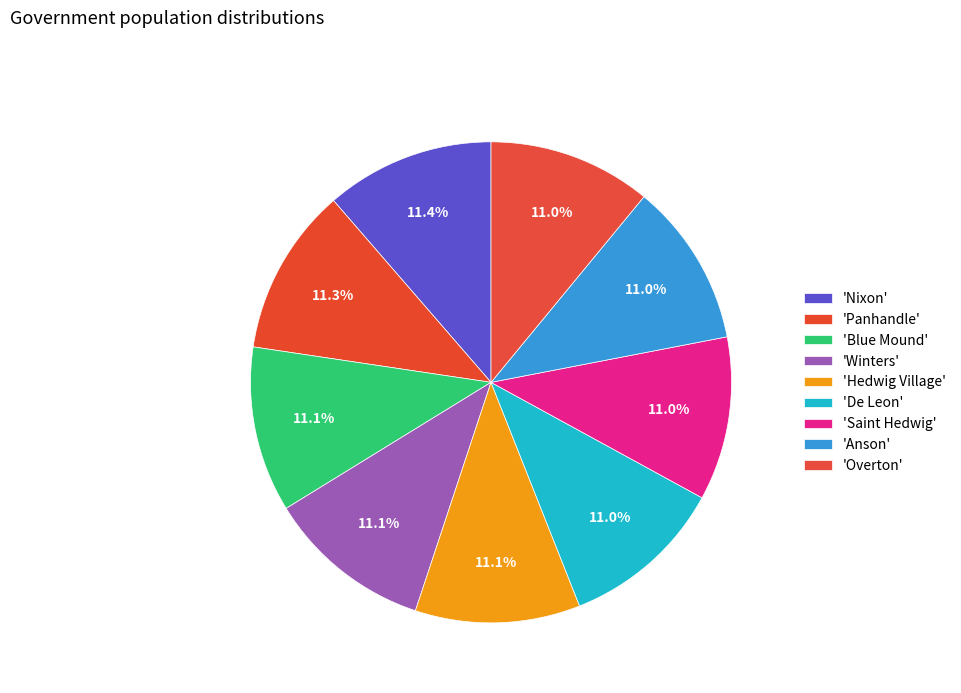

Is there a majority slice in this chart?

No